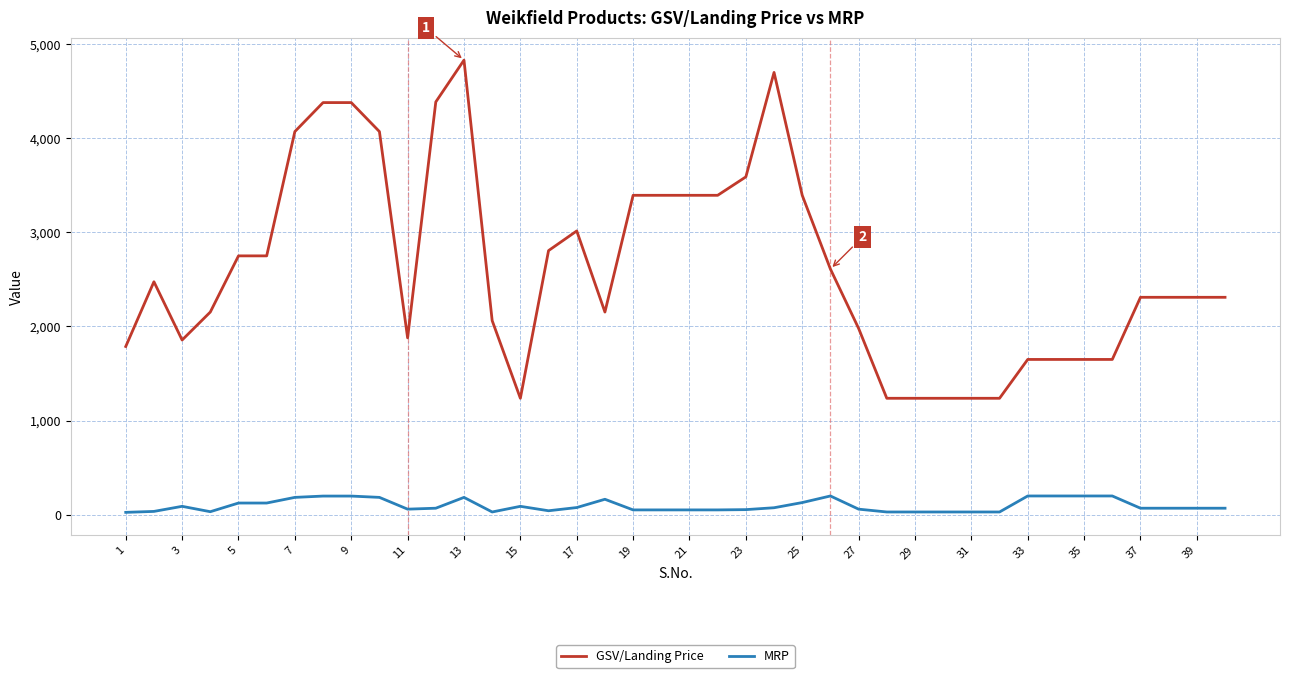

Rank the series by their maximum value, from lowest to highest.

MRP, GSV/Landing Price